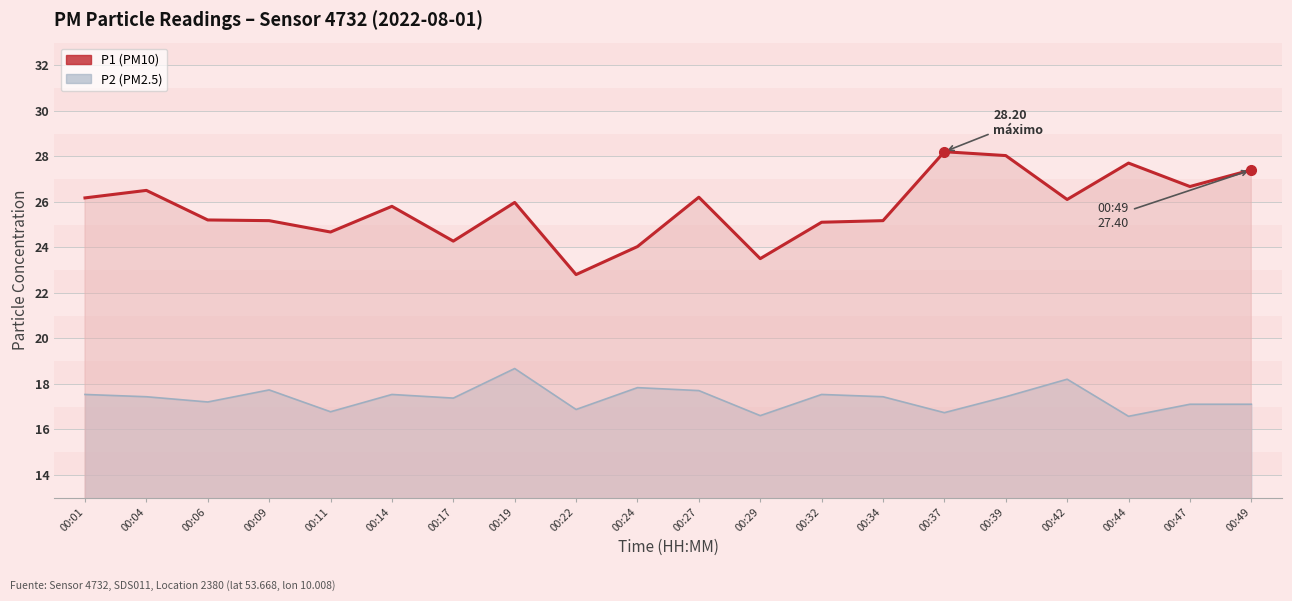

The value of P1 at 00:37 is 38.6. True or false?

False